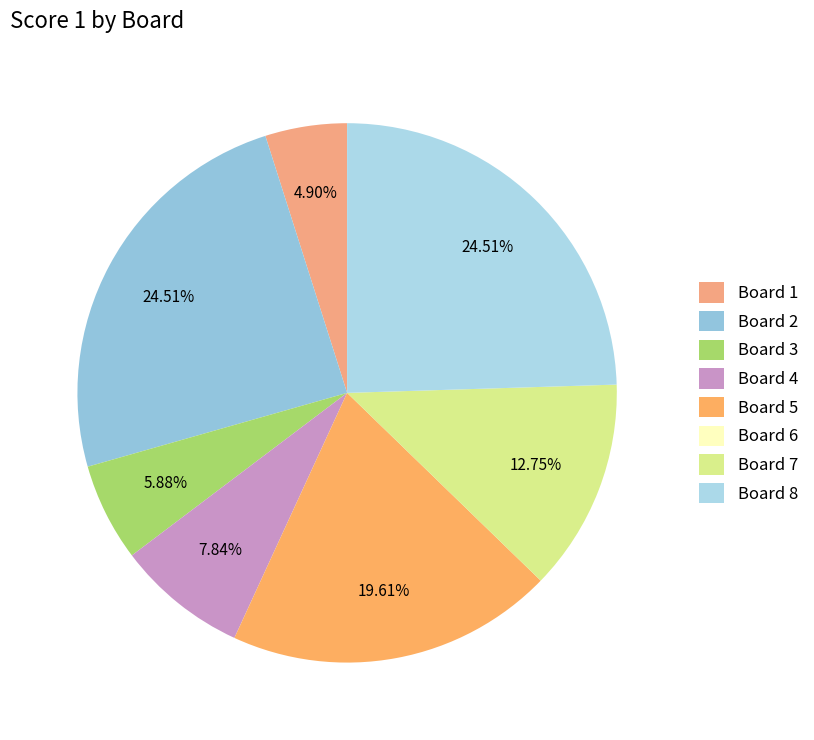

Combined, do Board 4 and Board 7 account for over 50%?

No